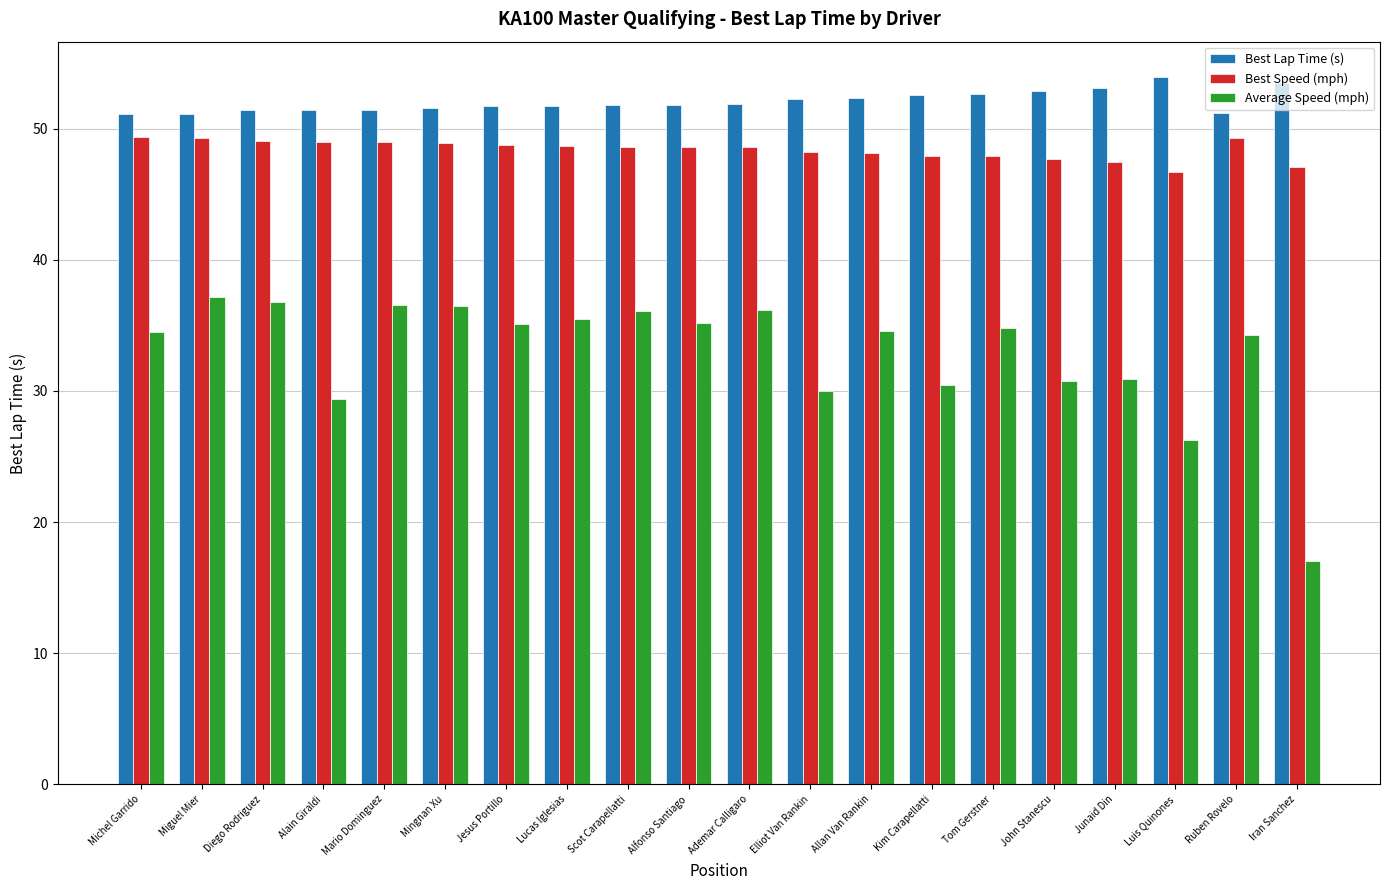

What is the difference between the Average Speed (mph) values at Mingnan Xu and Elliot Van Rankin?

6.5